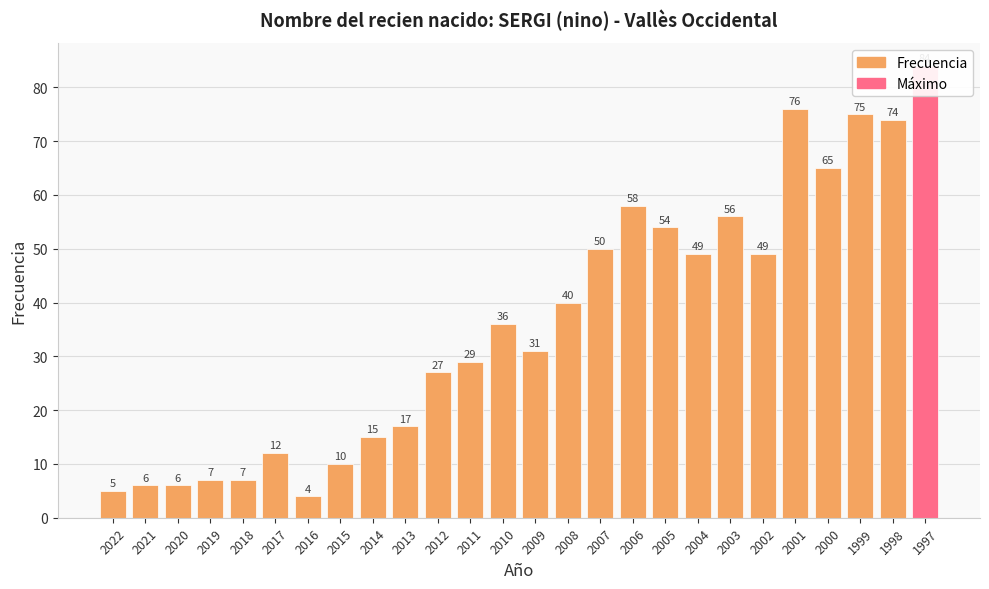

How many values exceed 36?

12